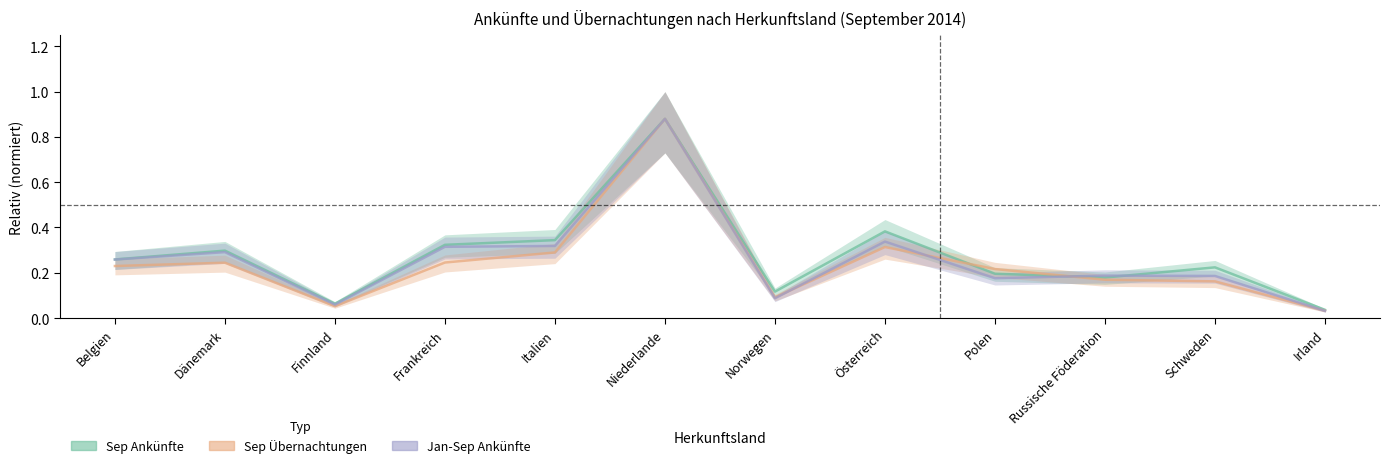

What position from the left is Irland?

12